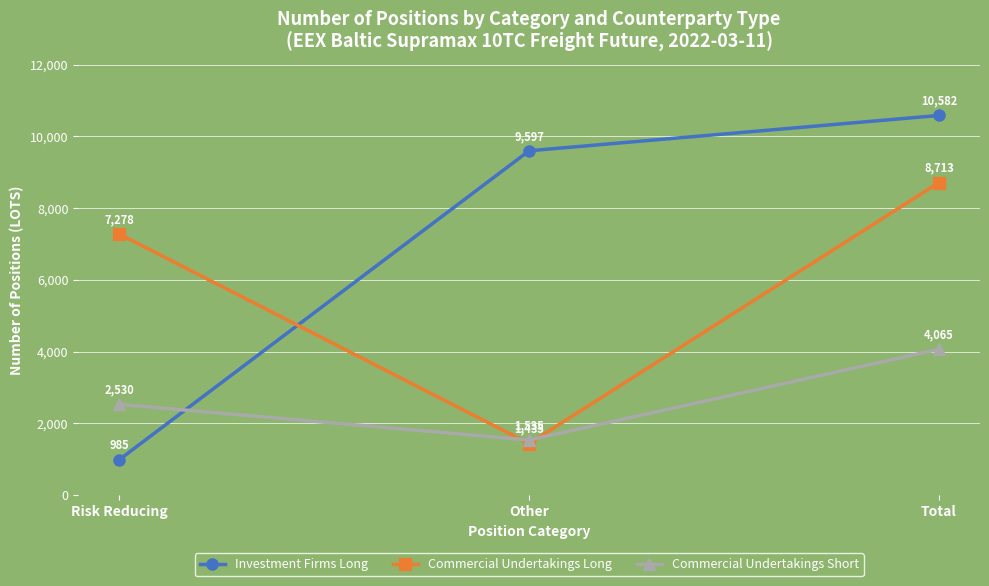

How many data points in Commercial Undertakings Short are less than 2530?

1